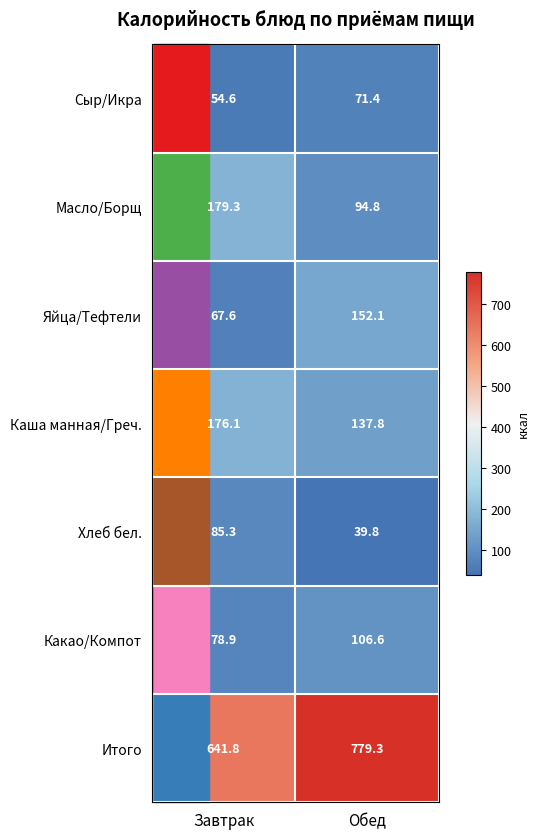

Which series changed the most between Завтрак and Обед?

Итого